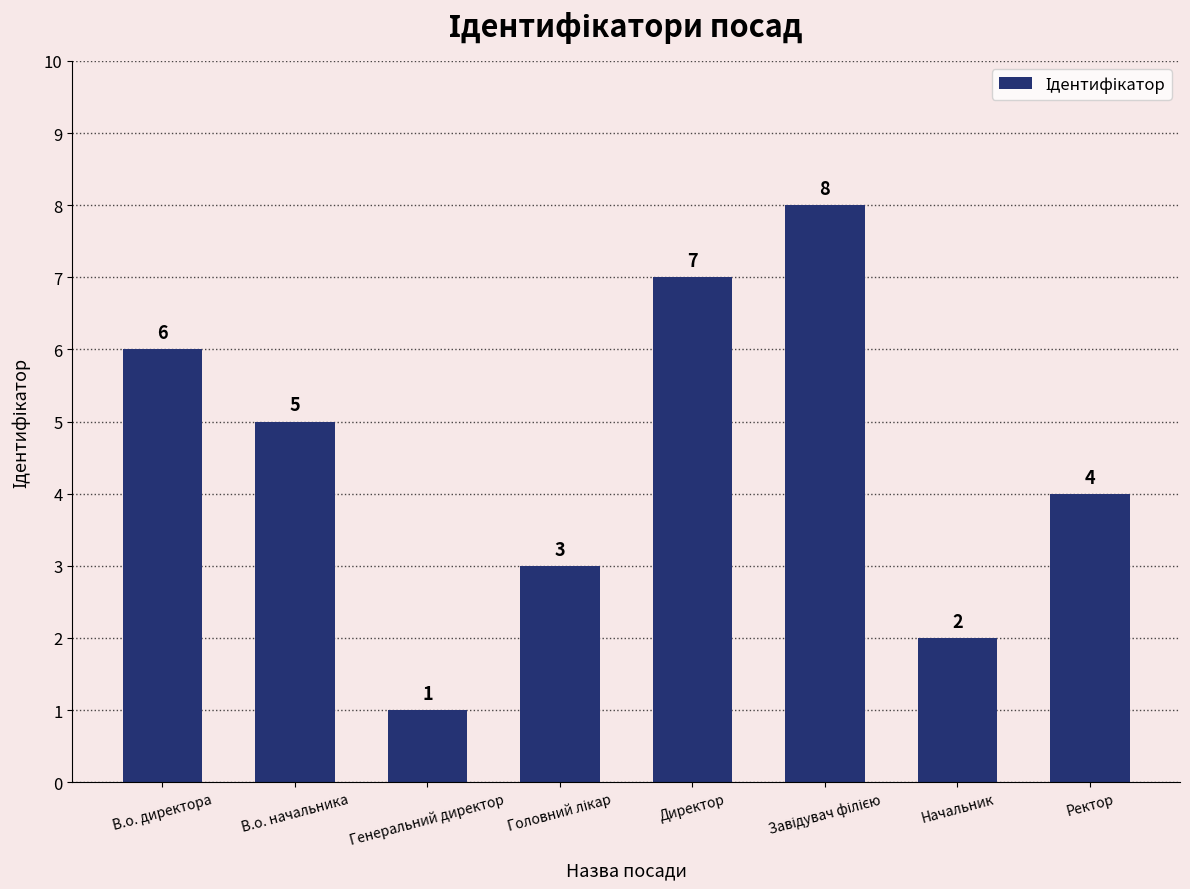

What is the change in value from В.о. начальника to Ректор?

-1